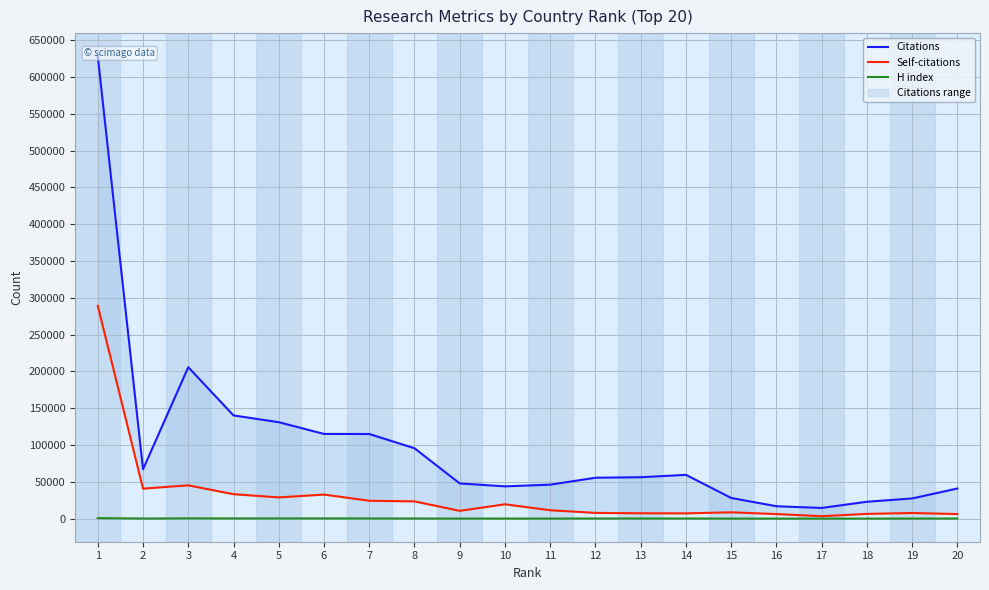

True or false: H index and Citations cross at least once.

False